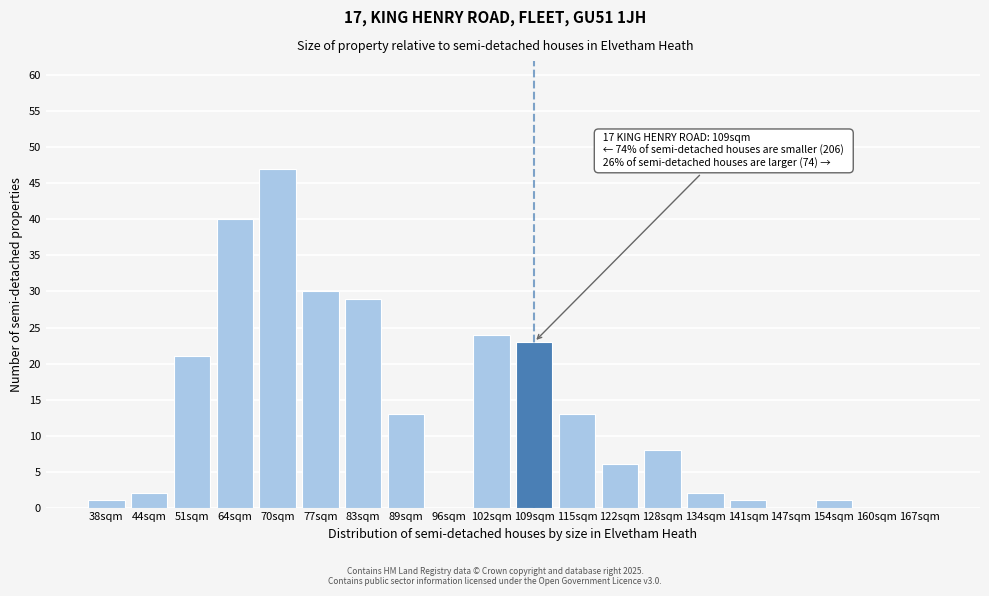

Reading left to right, list all the values displayed in this chart.

38sqm=1	44sqm=2	51sqm=21	64sqm=40	70sqm=47	77sqm=30	83sqm=29	89sqm=13	96sqm=0	102sqm=24	109sqm=23	115sqm=13	122sqm=6	128sqm=8	134sqm=2	141sqm=1	147sqm=0	154sqm=1	160sqm=0	167sqm=0